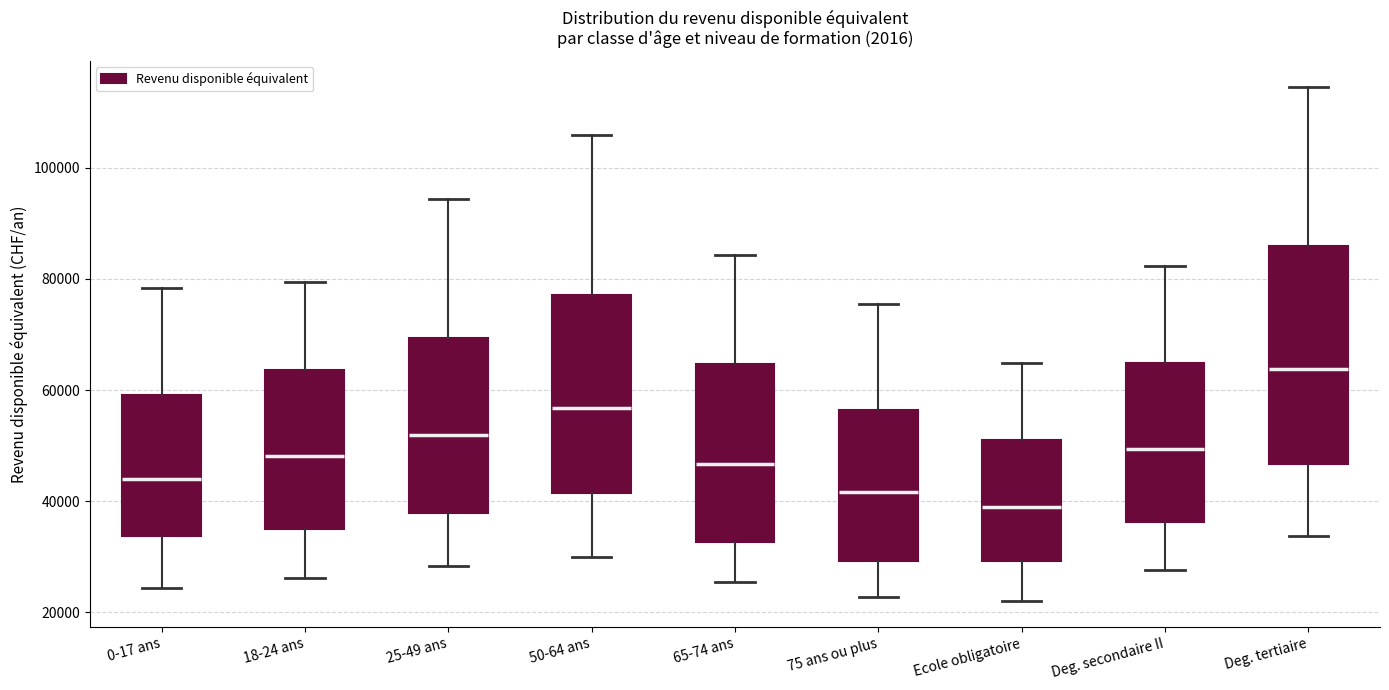

Which box has the lowest median line?

Ecole obligatoire